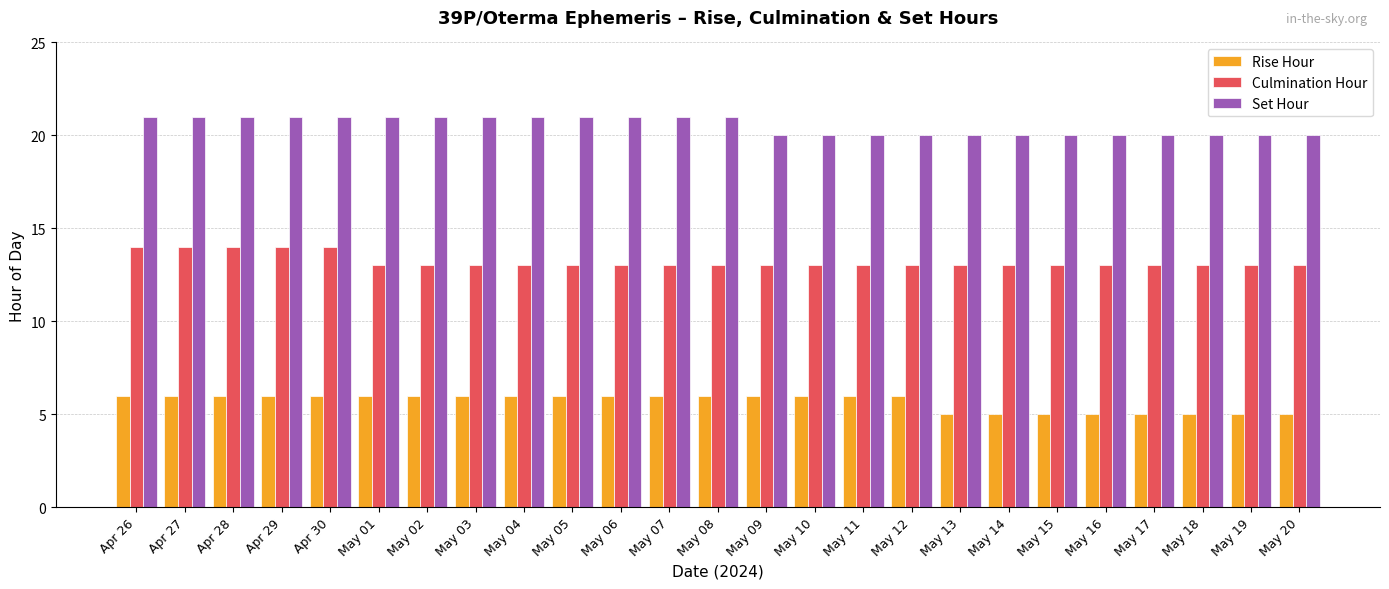

What is the sum of all Culmination Hour values?

330